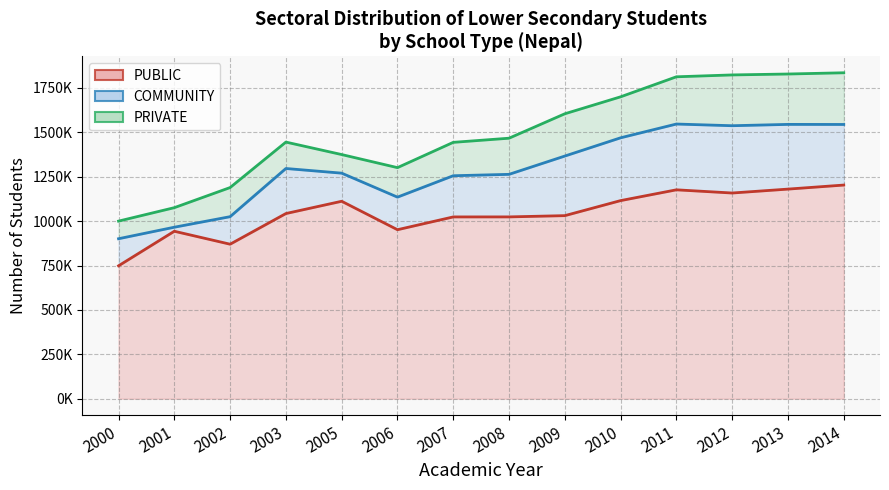

What is the difference between the PRIVATE values at 2010 and 2008?

27245